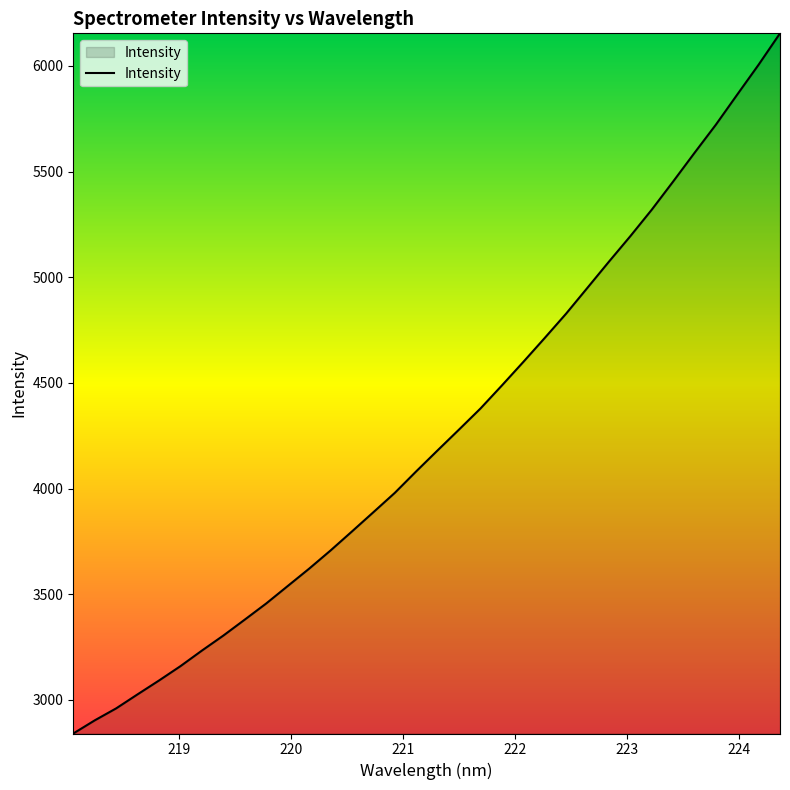

What is the greatest value displayed?

6154.4